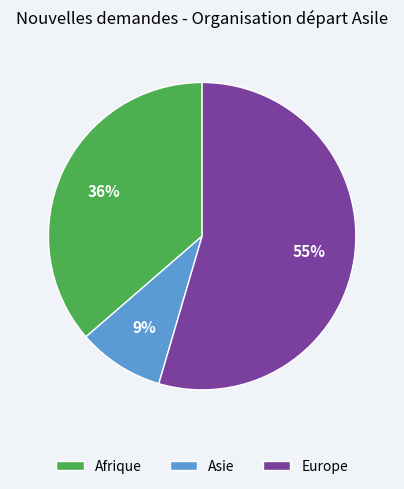

To the nearest percent, what is the difference between the Asie and Afrique slice percentages?

27%